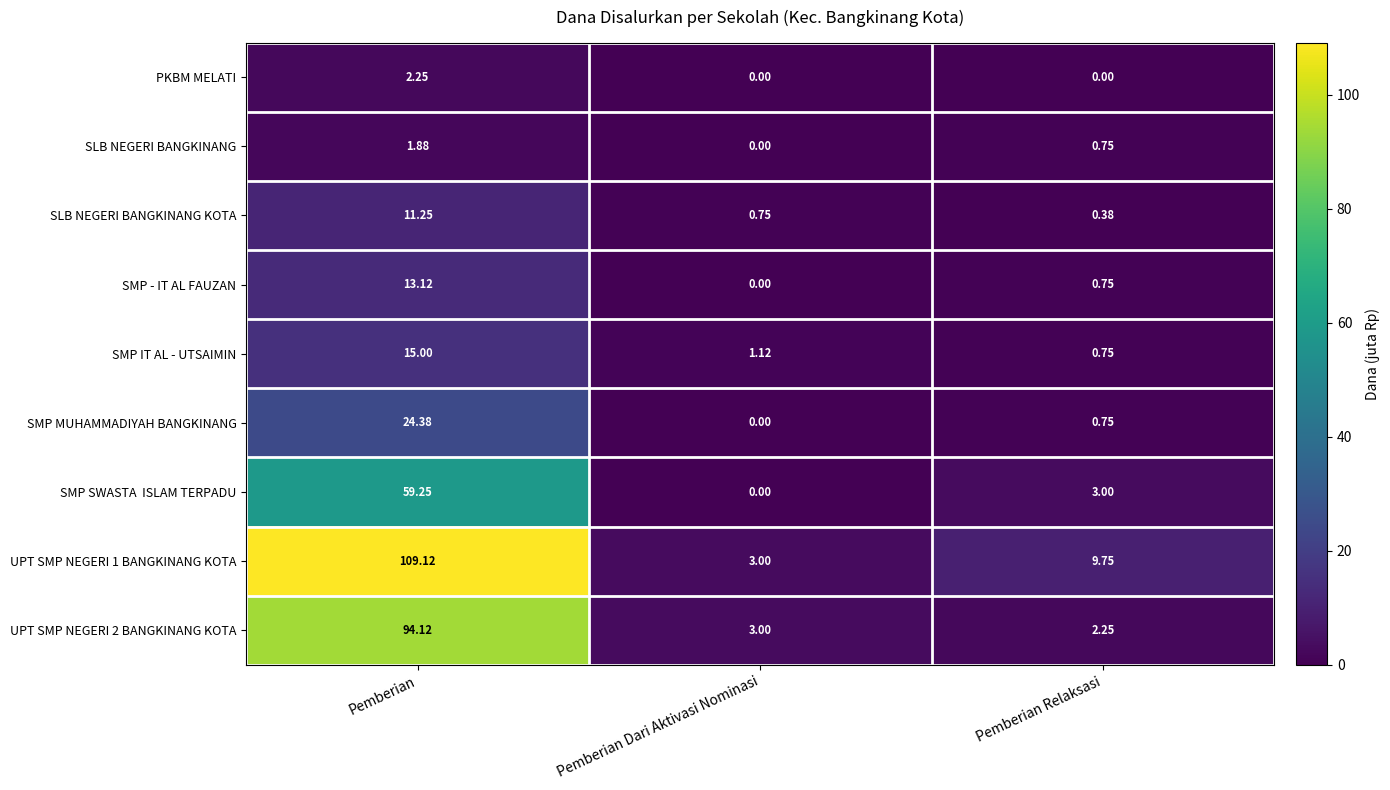

At which label does UPT SMP NEGERI 1 BANGKINANG KOTA first exceed 9?

Pemberian